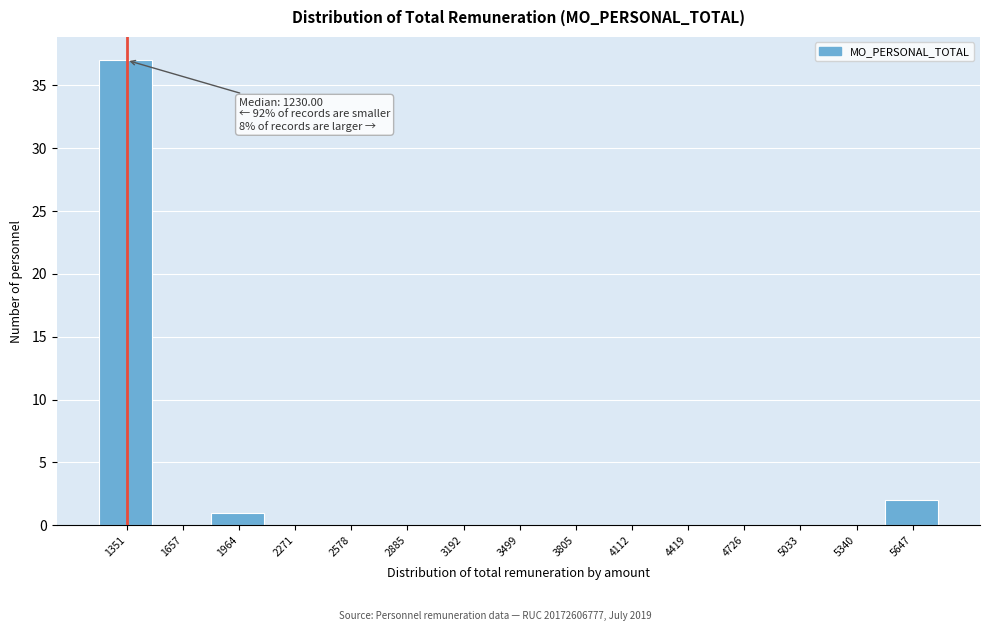

Over which range of the x-axis is the bar tallest?

1200 to 1500